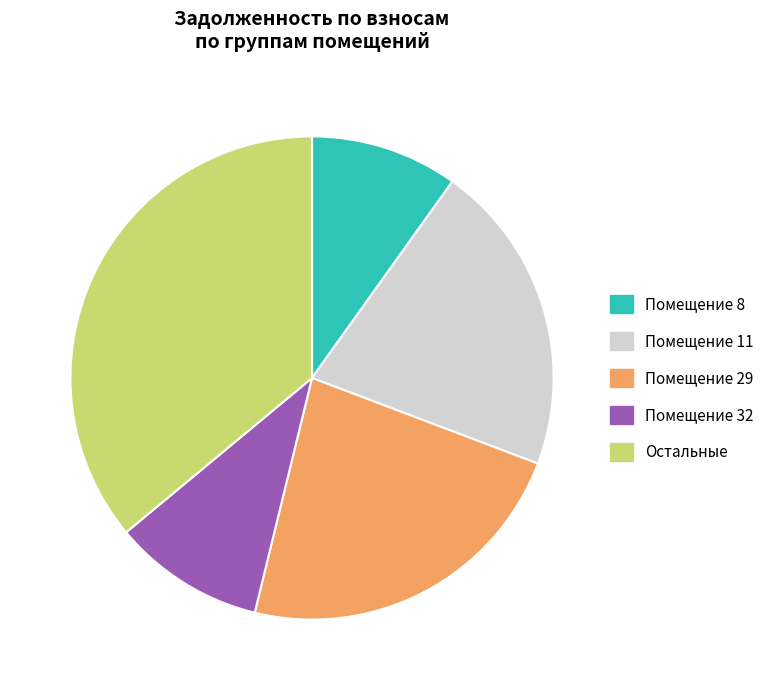

How many slices are in this pie chart?

5